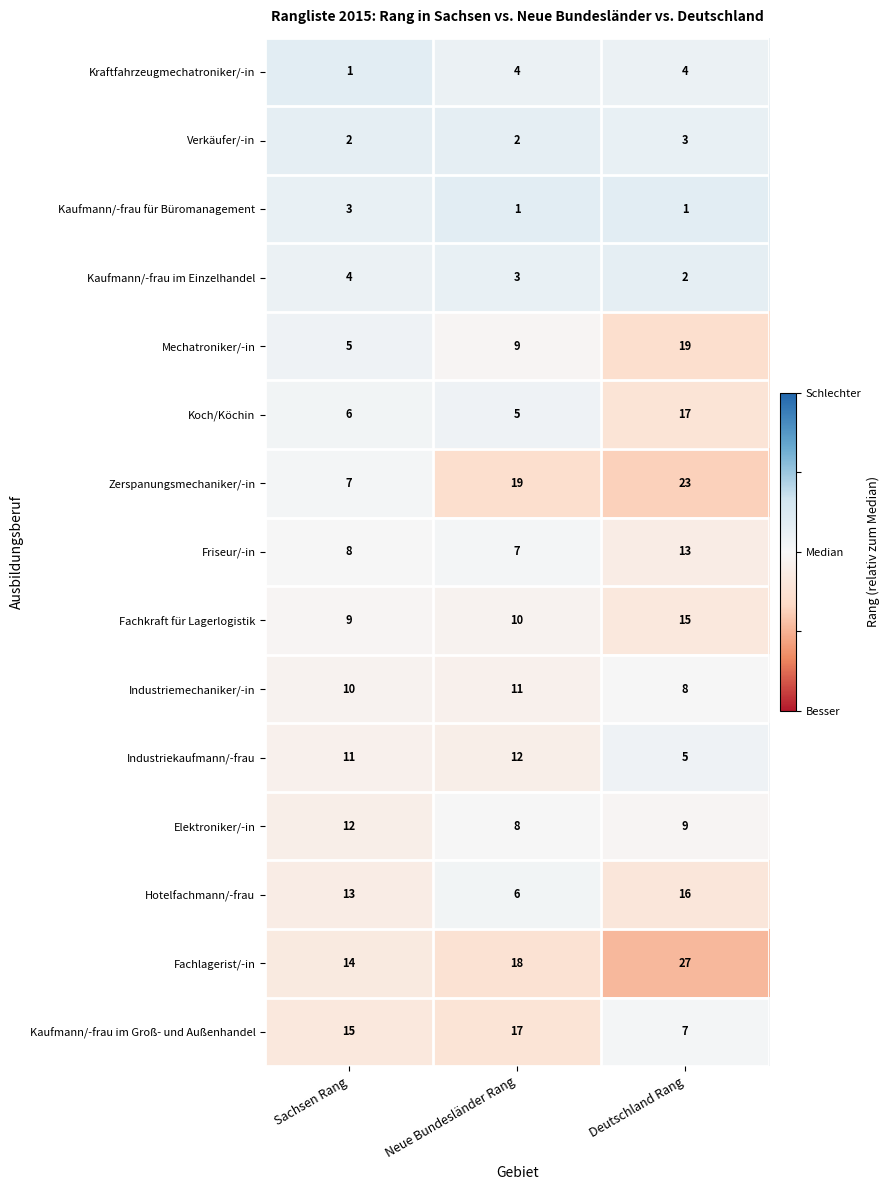

Count the number of categories in the chart.

3